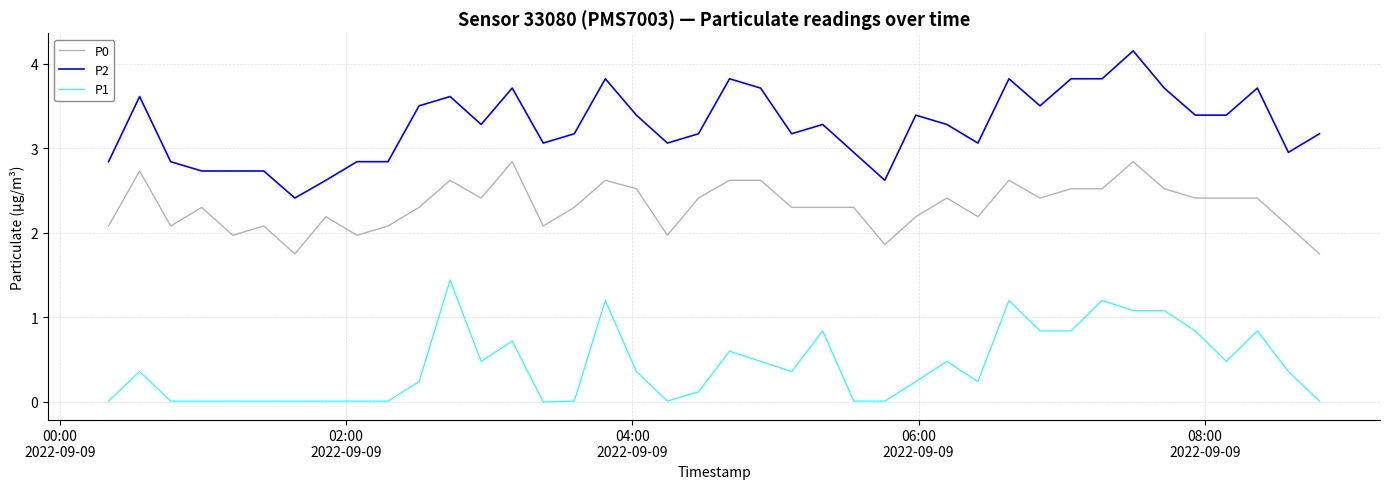

Which series has the largest total across all categories?

P2